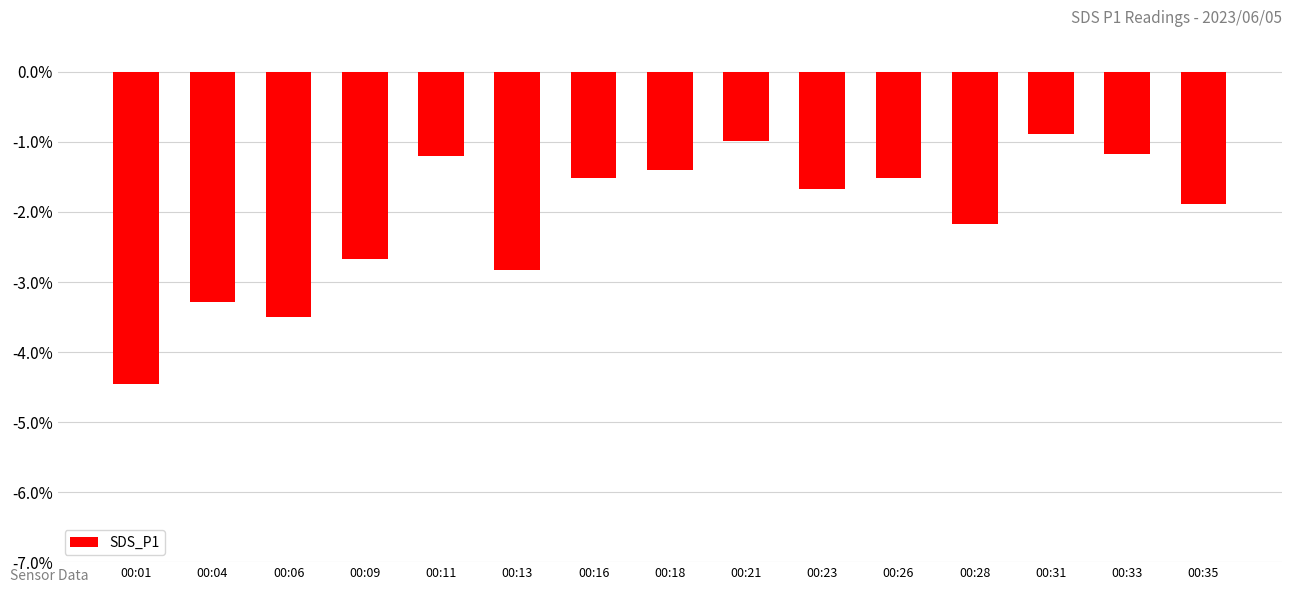

Which has a higher value, 00:26 or 00:13?

00:26